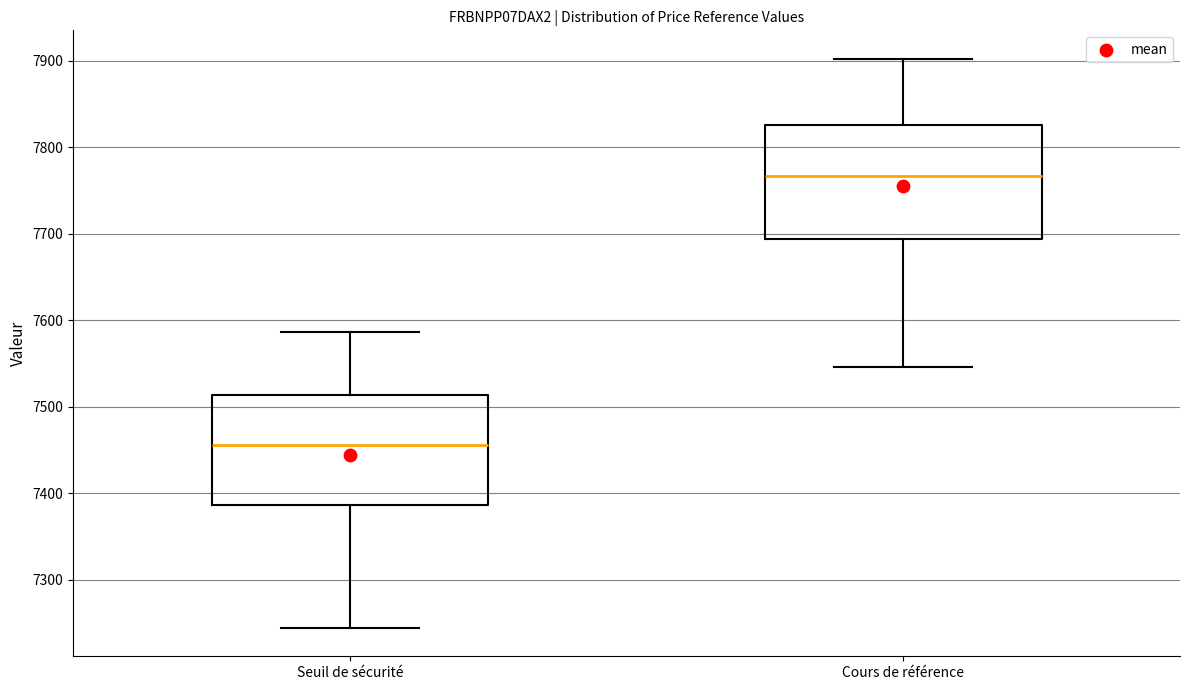

Where is the lower edge of the box for Seuil de sécurité on the y-axis? The values are not printed on the chart, so give them approximately, as read against the axis.

7390